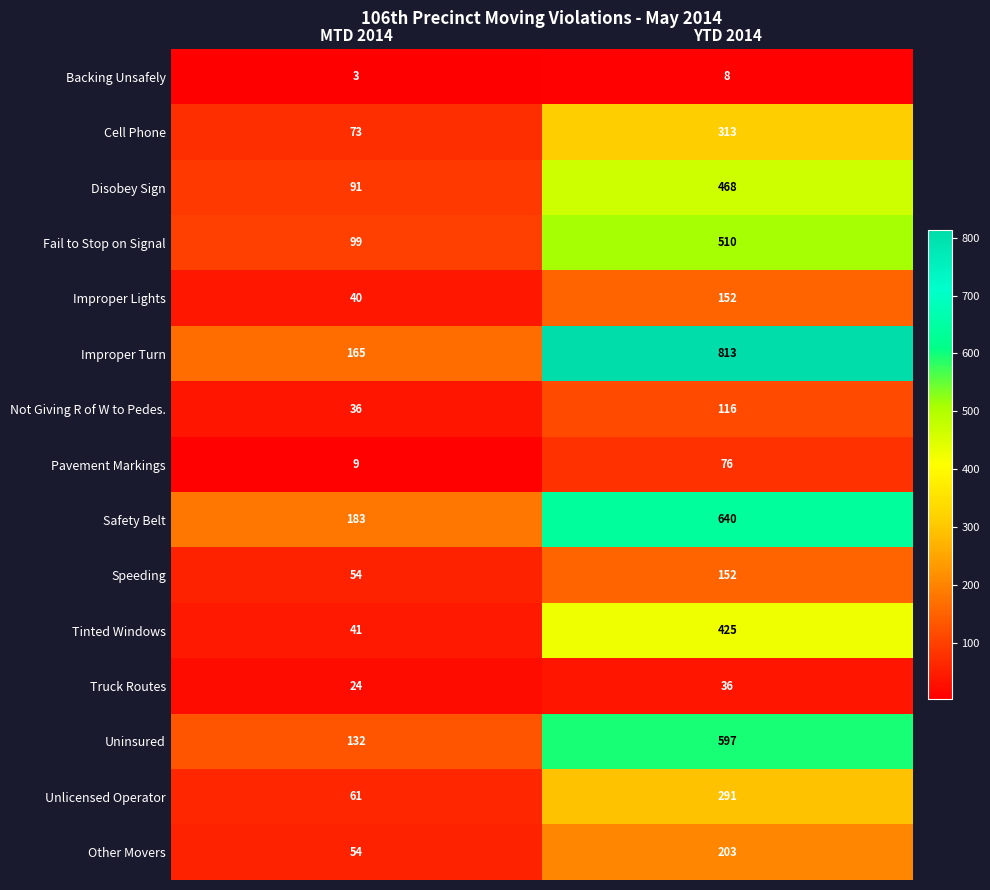

The value of Backing Unsafely at MTD 2014 is 3. True or false?

True